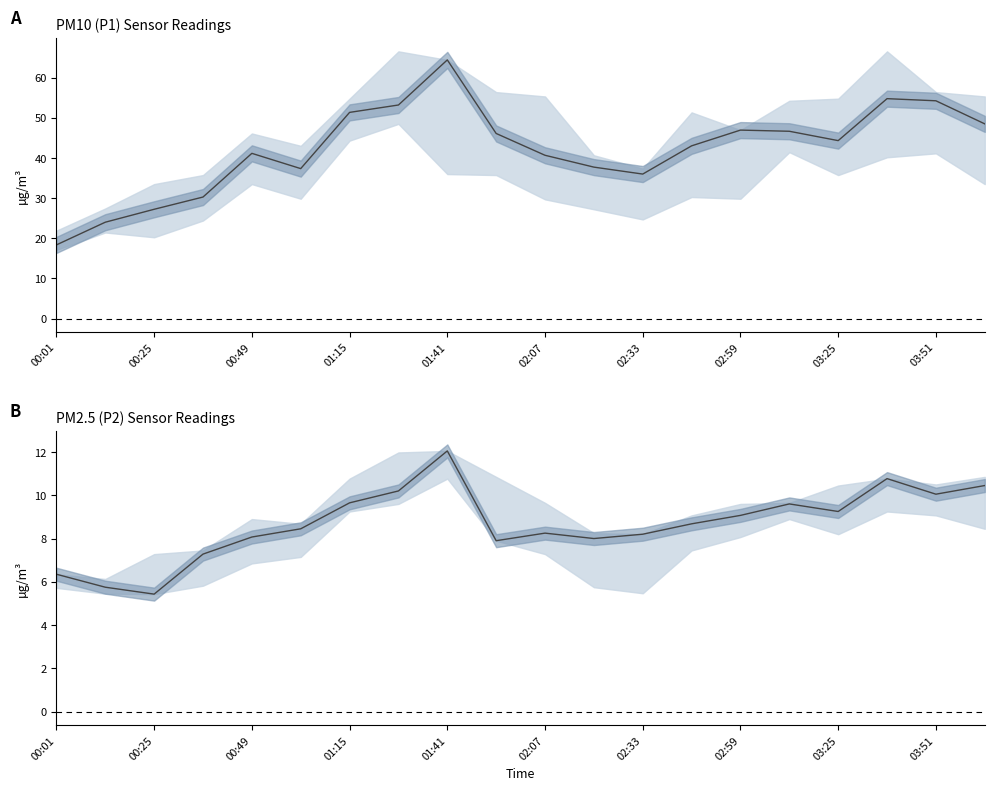

Which series has the largest range (max minus min)?

P1